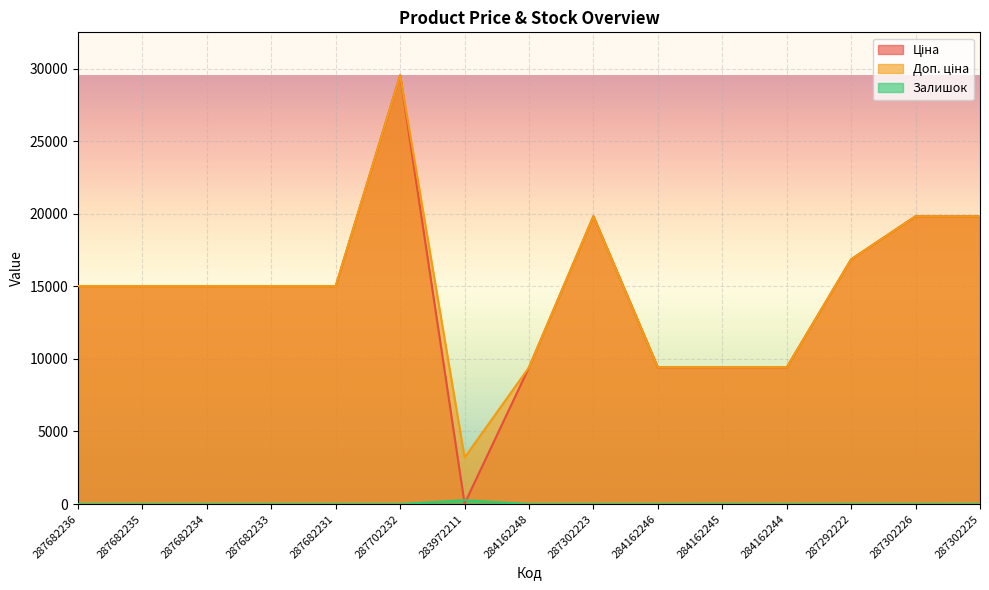

Where is the first local maximum for Ціна?

287702232